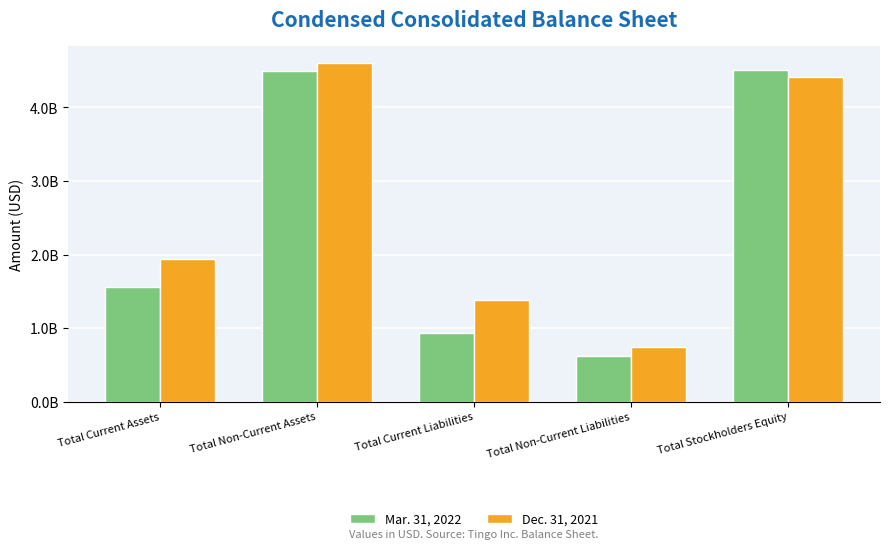

What is the label of the 2nd bar from the left?

Total Non-Current Assets